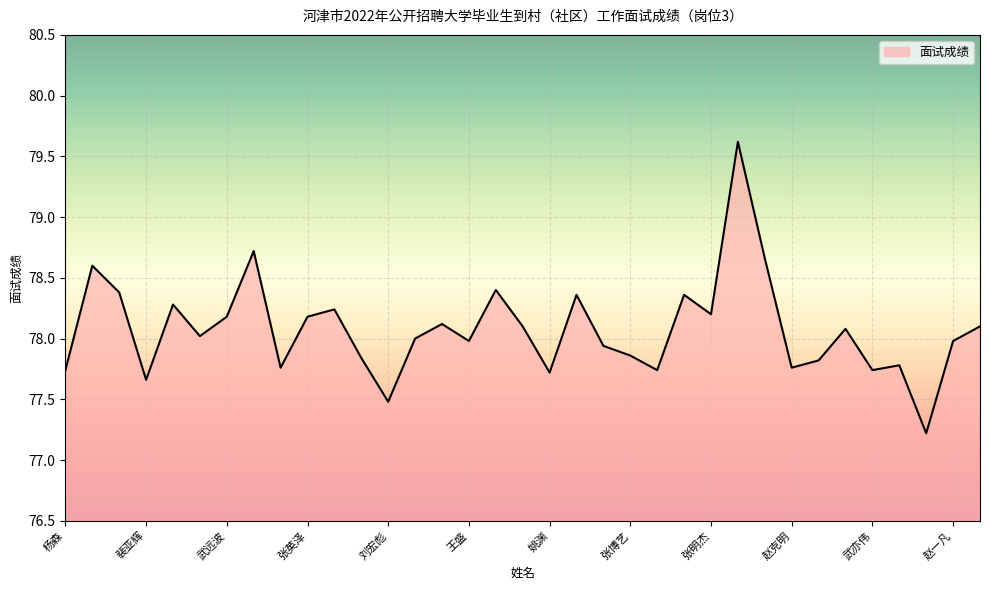

What is the difference between the maximum and minimum values?

2.4